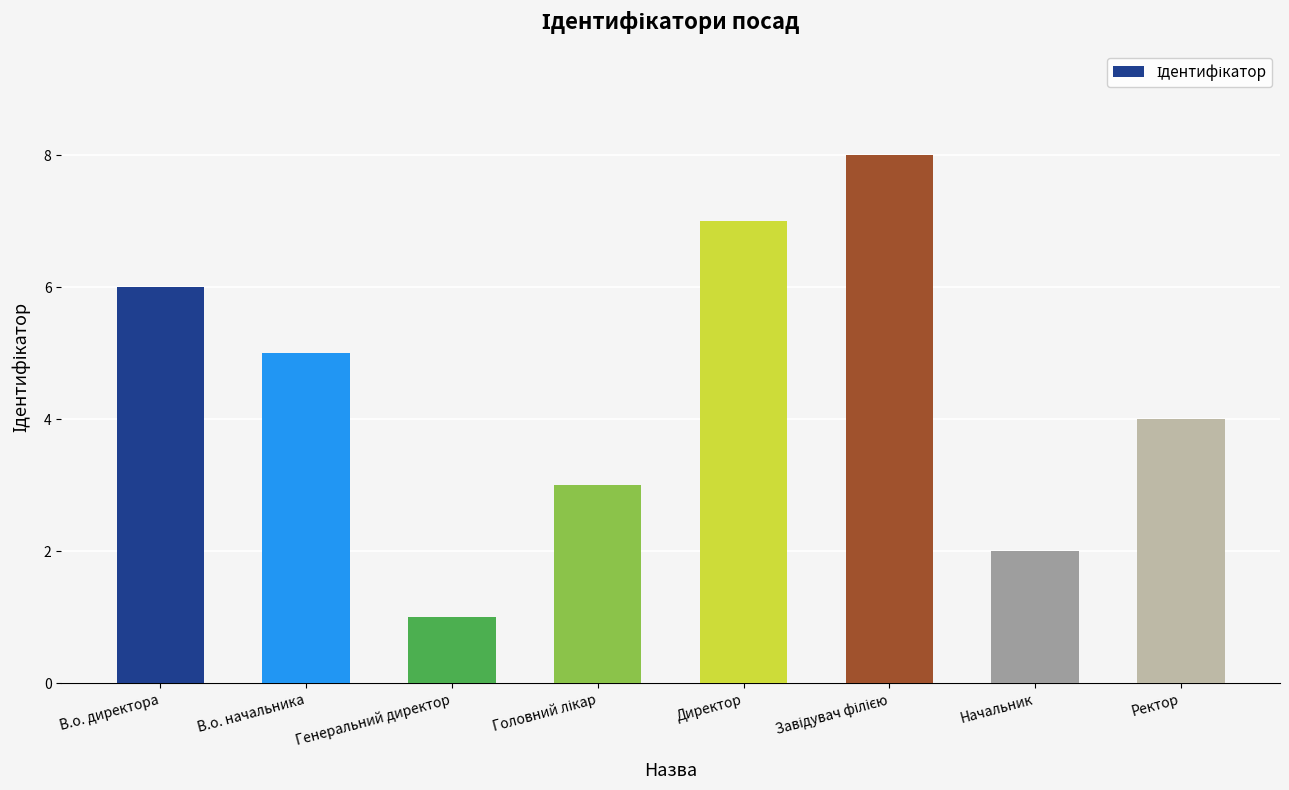

Is it true that the value at Генеральний директор is 2?

False